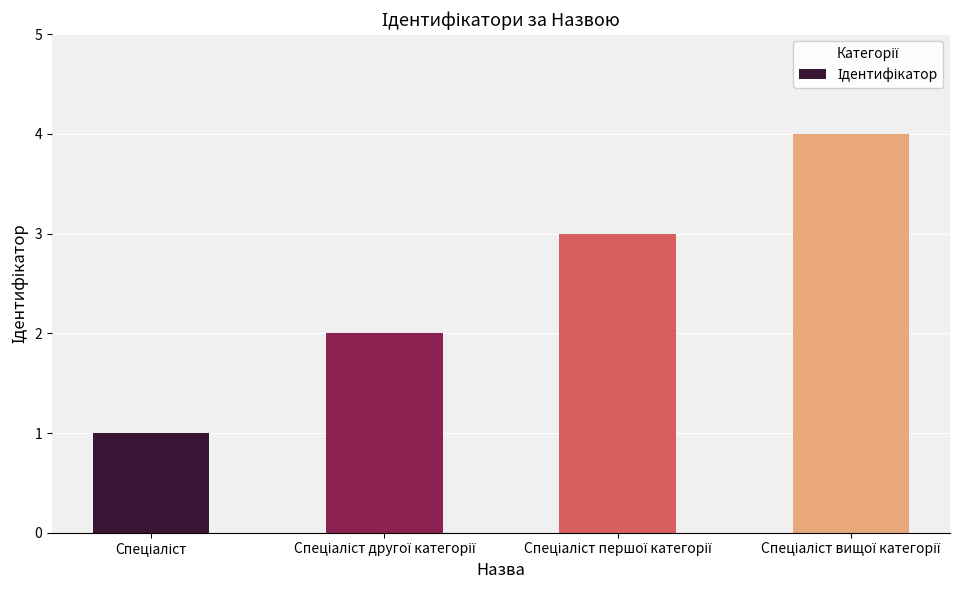

What is the maximum value shown in the chart?

4